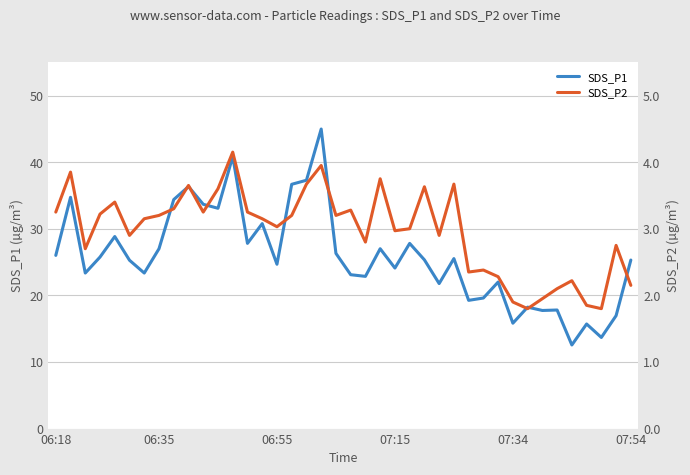

The value of SDS_P1 at 07:15 is 10.4. True or false?

False